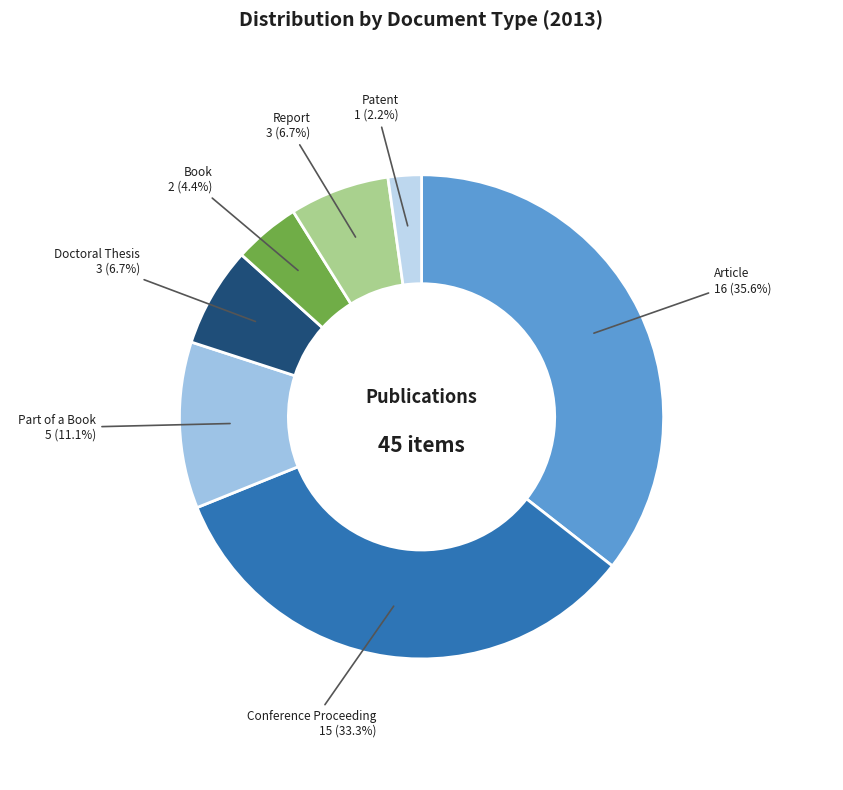

Count the number of slices in the pie.

7